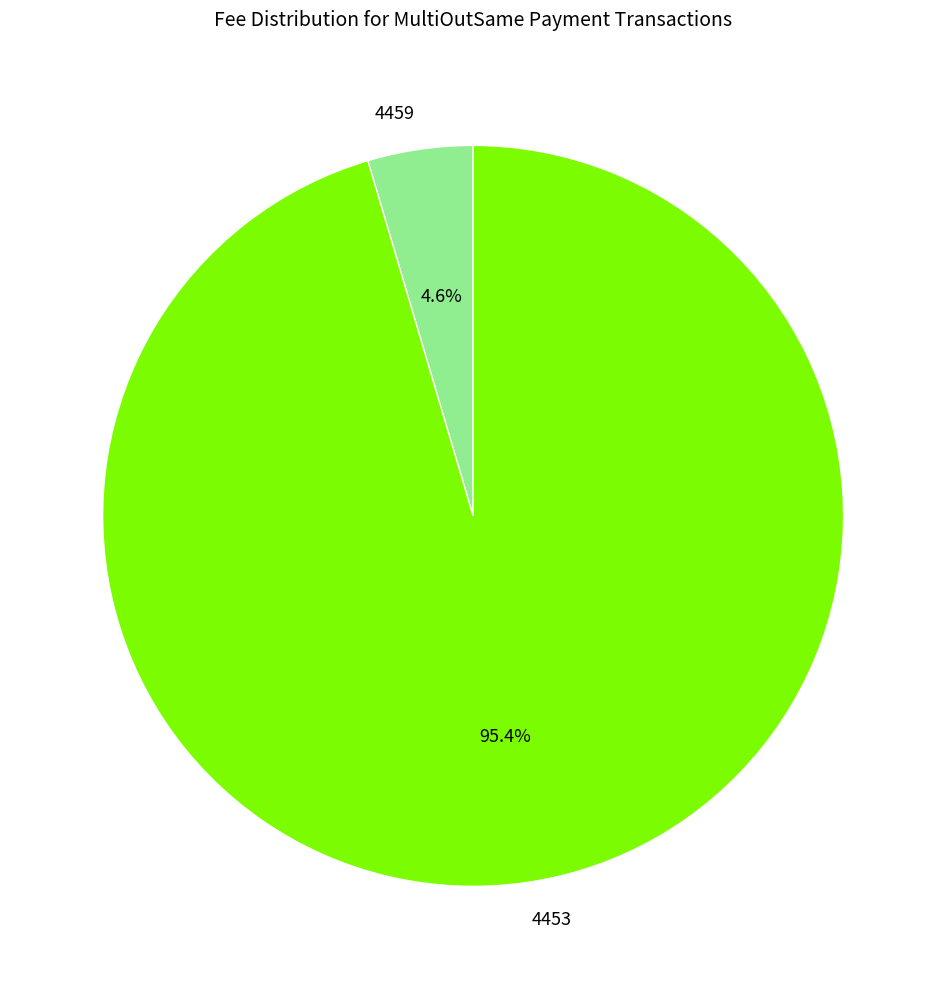

Which slice represents more than half of the pie?

4453